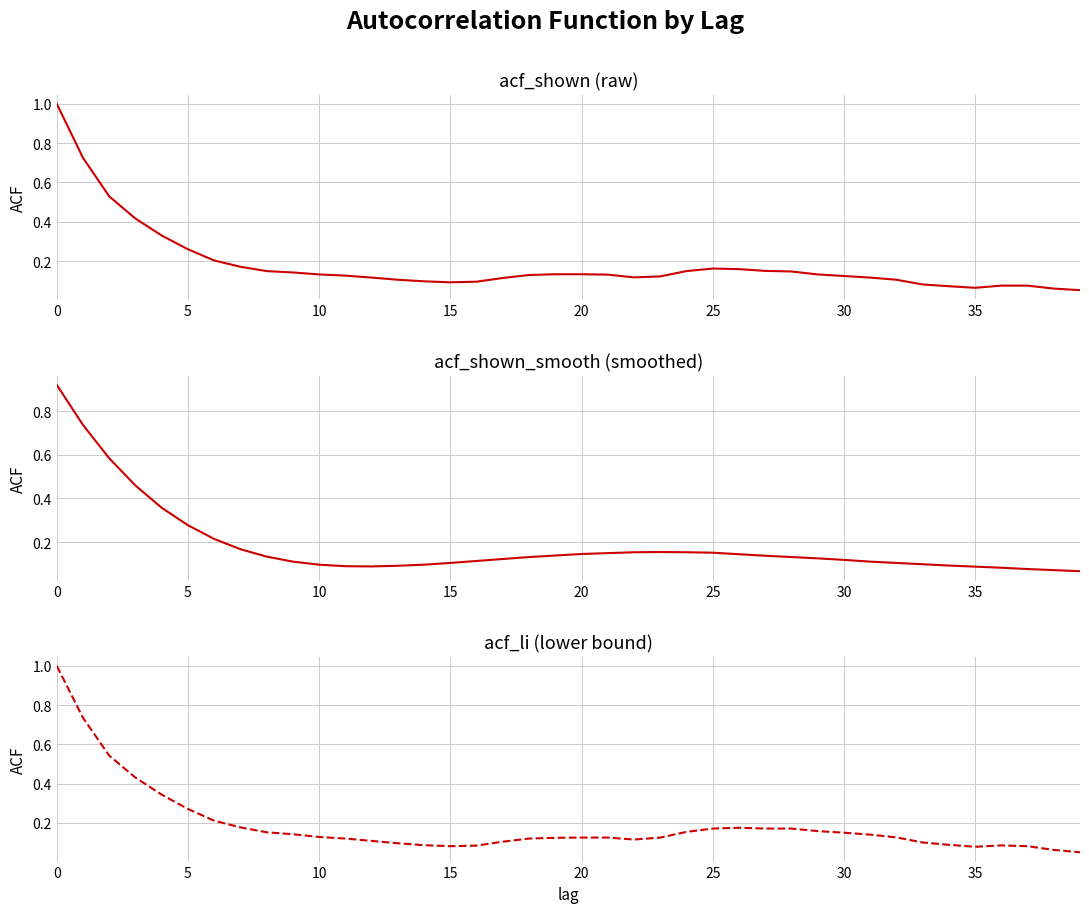

What are all the series names shown in the legend?

acf_shown, acf_shown_smooth, acf_li